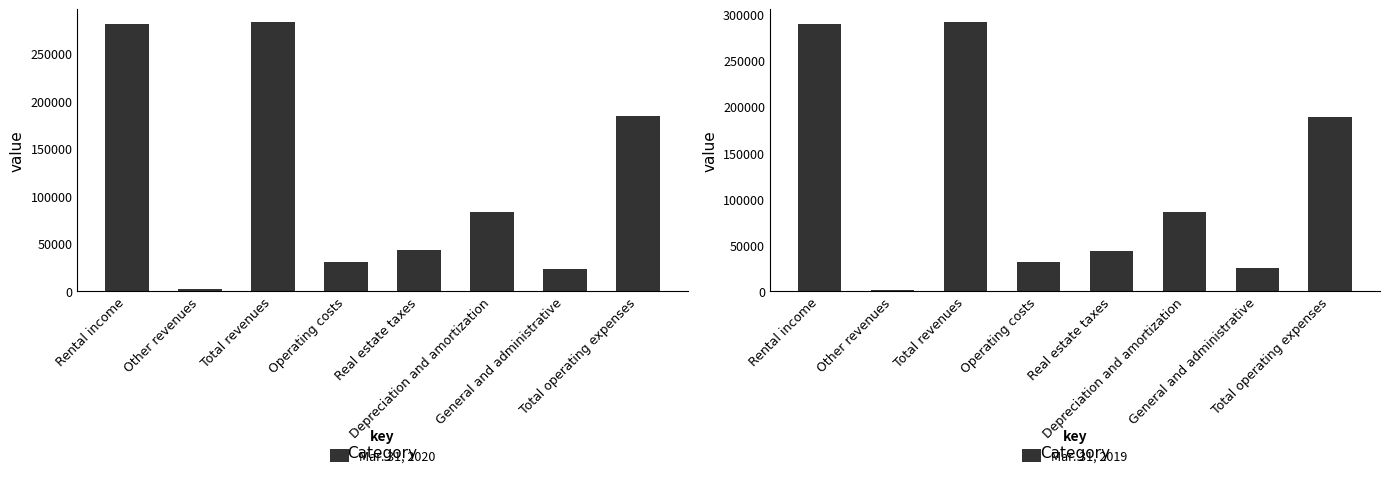

What is the value of the Mar. 31, 2019 bar at the 6th from the left?

85395